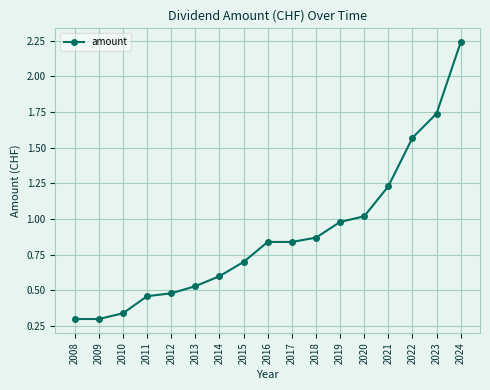

The chart shows a value of 0.2 at 2012. True or false?

False